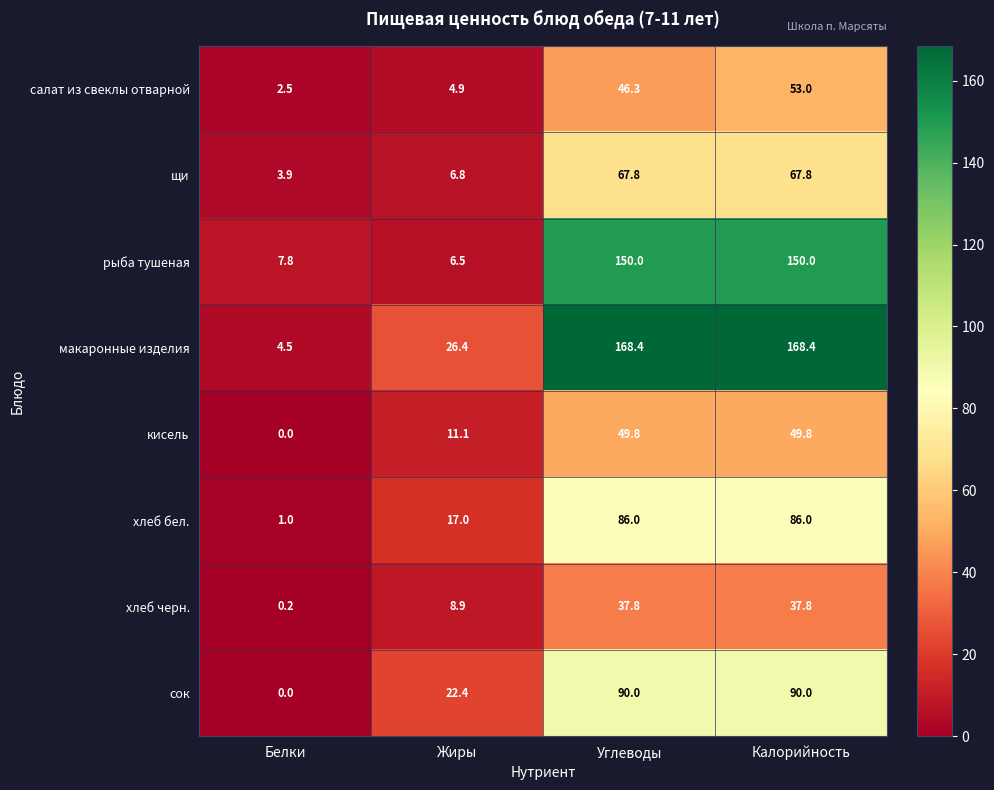

What is the difference between the maximum and second lowest values in the макаронные изделия series?

142.0